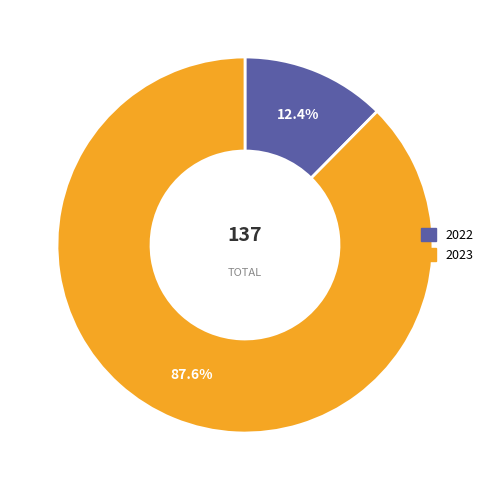

Approximately how many times larger is the value at 2022 compared to 2023?

0.1